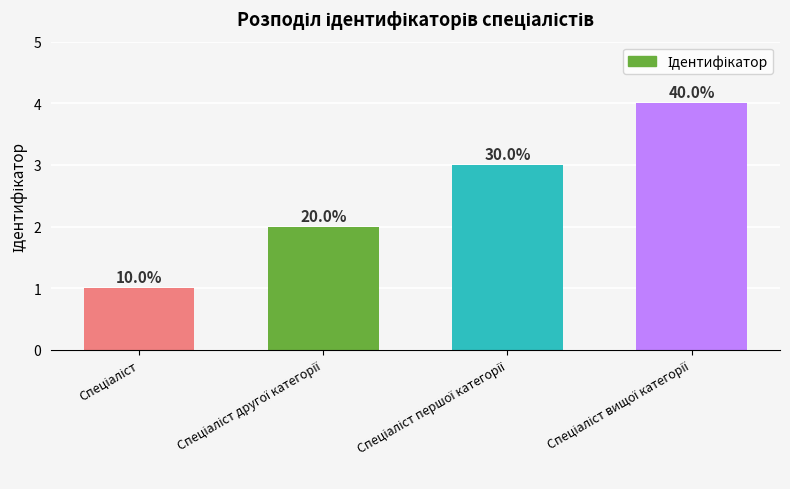

How many values are between 2 and 4?

3